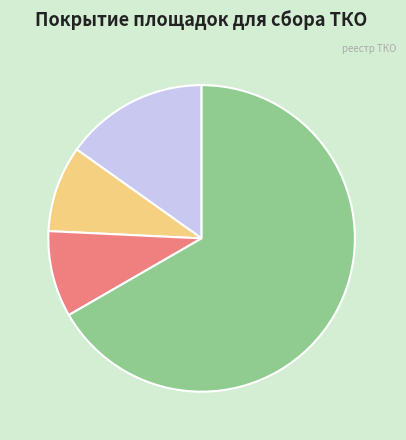

Which category accounts for the majority?

твердое